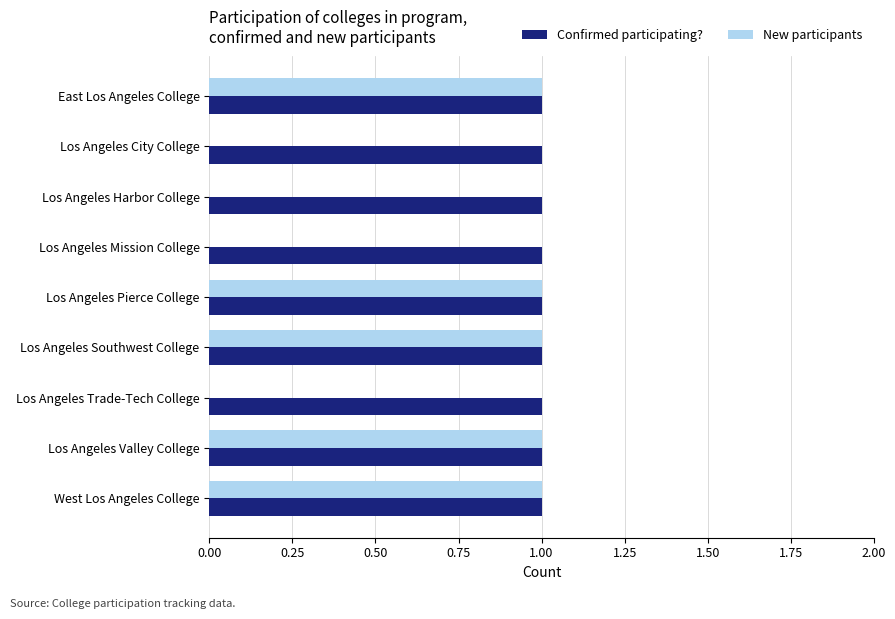

True or false: New participants has a value of 2 at Los Angeles Valley College.

False